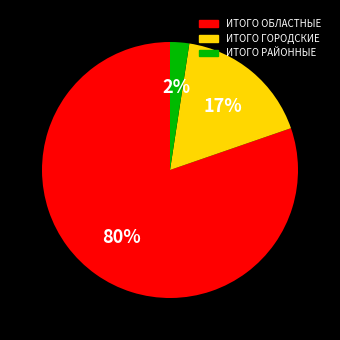

Count the number of slices in the pie.

3